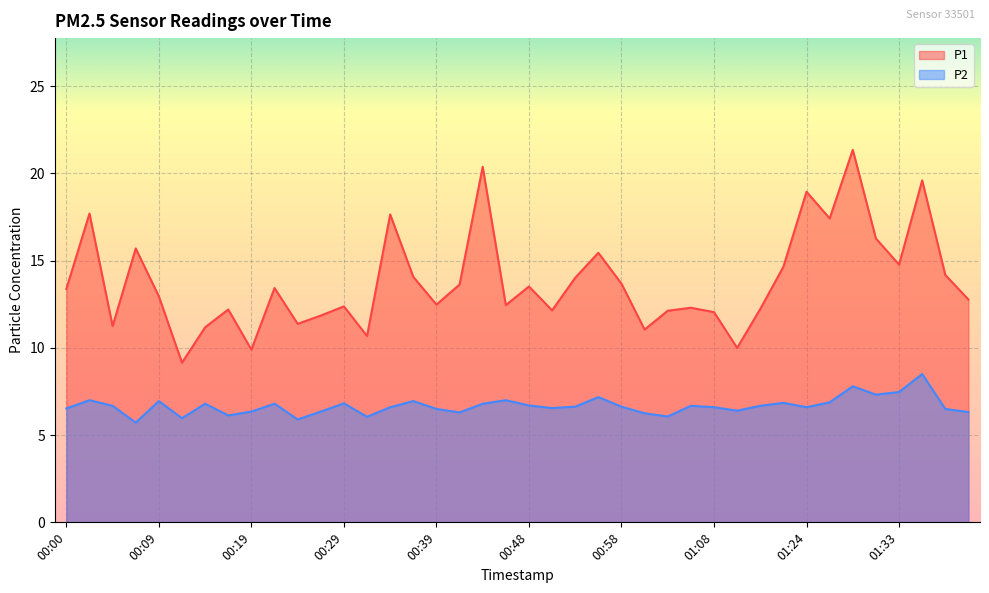

What is the label of the 20th point from the right?

00:48